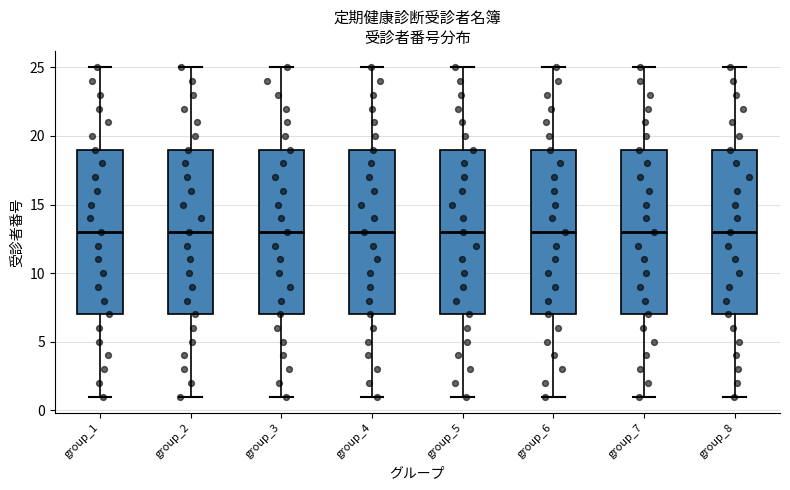

Reading left to right, read every box against the y-axis: the position of its median line, the range the box covers, and the ends of its whiskers. The values are not printed on the chart, so give them approximately, as read against the axis.

group_1: median 13, box 7 to 19, whiskers 1 to 25
group_2: median 13, box 7 to 19, whiskers 1 to 25
group_3: median 13, box 7 to 19, whiskers 1 to 25
group_4: median 13, box 7 to 19, whiskers 1 to 25
group_5: median 13, box 7 to 19, whiskers 1 to 25
group_6: median 13, box 7 to 19, whiskers 1 to 25
group_7: median 13, box 7 to 19, whiskers 1 to 25
group_8: median 13, box 7 to 19, whiskers 1 to 25